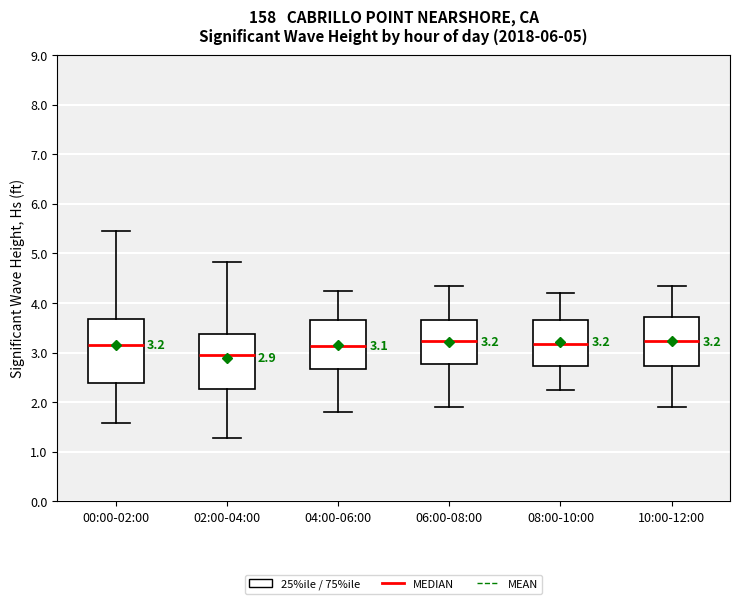

Which box is the tallest, from its lower edge to its upper edge?

00:00-02:00